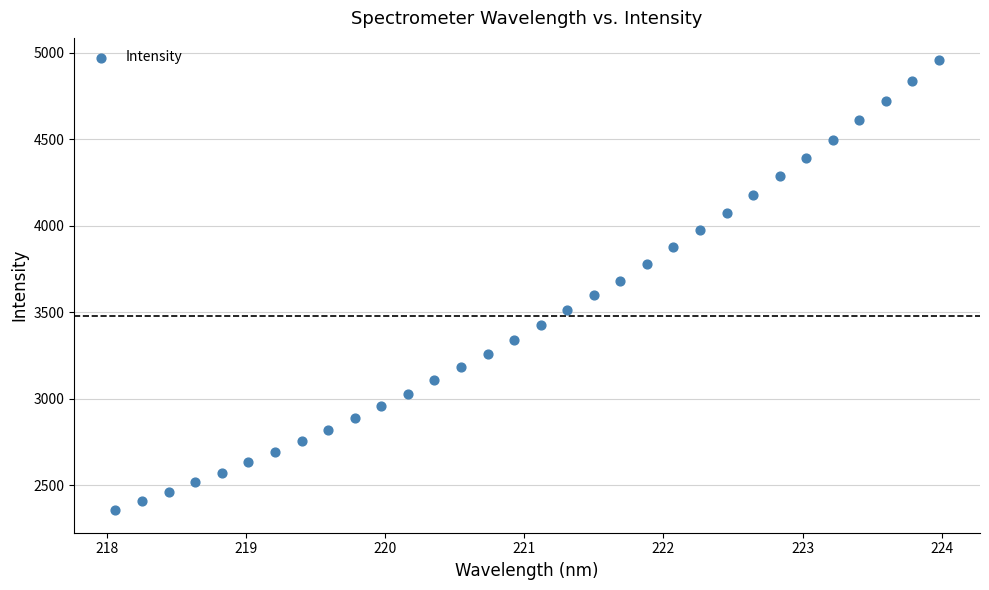

What is the range of Y values (max minus min)?

2600.6